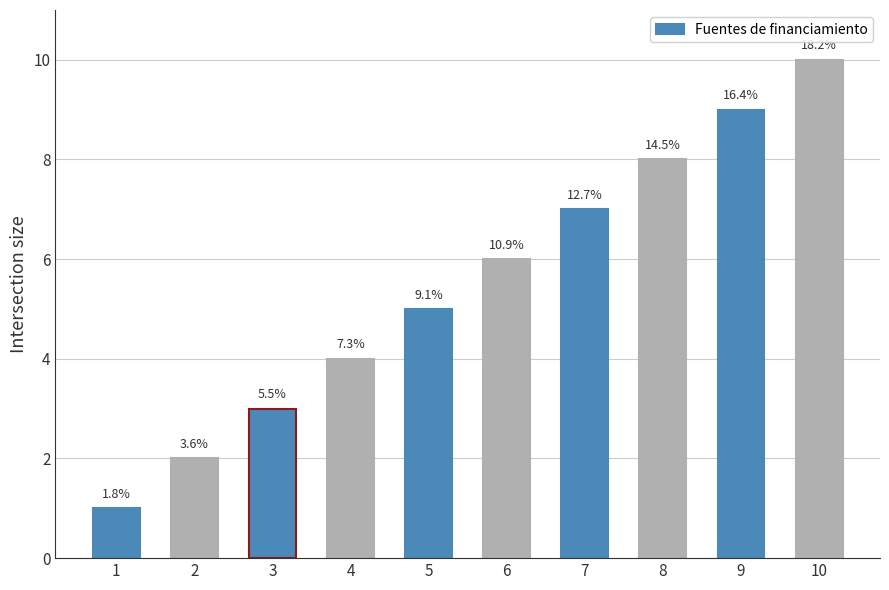

The value at 8 is 14. True or false?

False